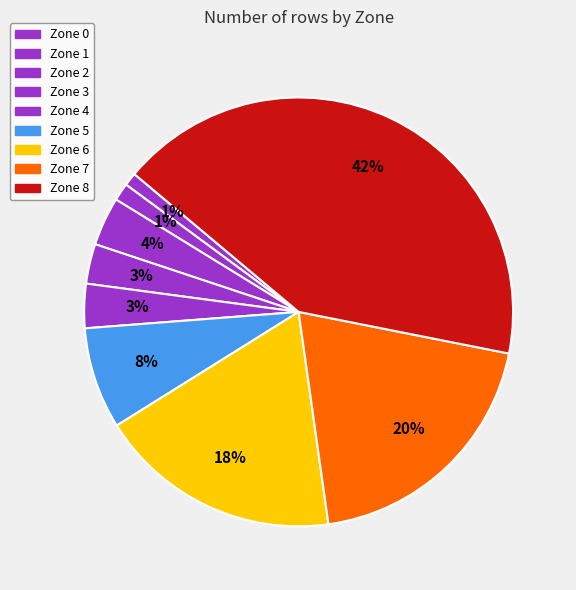

How many segments does this pie chart have?

9